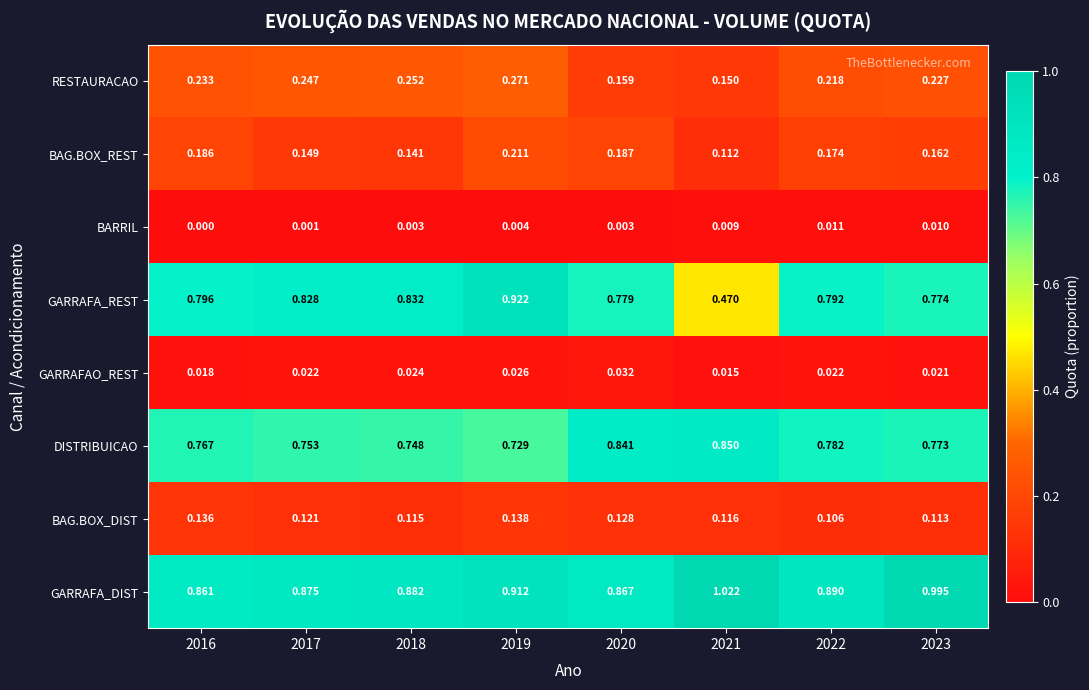

List the series in order of their peak value, highest first.

GARRAFA_DIST, GARRAFA_REST, DISTRIBUICAO, RESTAURACAO, BAG.BOX_REST, BAG.BOX_DIST, GARRAFAO_REST, BARRIL